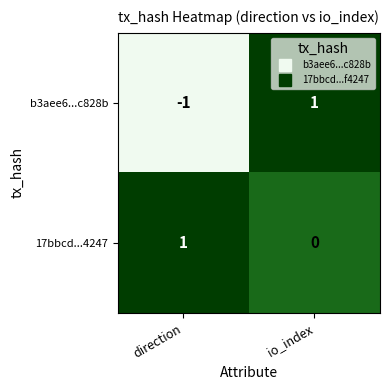

At how many categories does at least one series exceed 0?

2